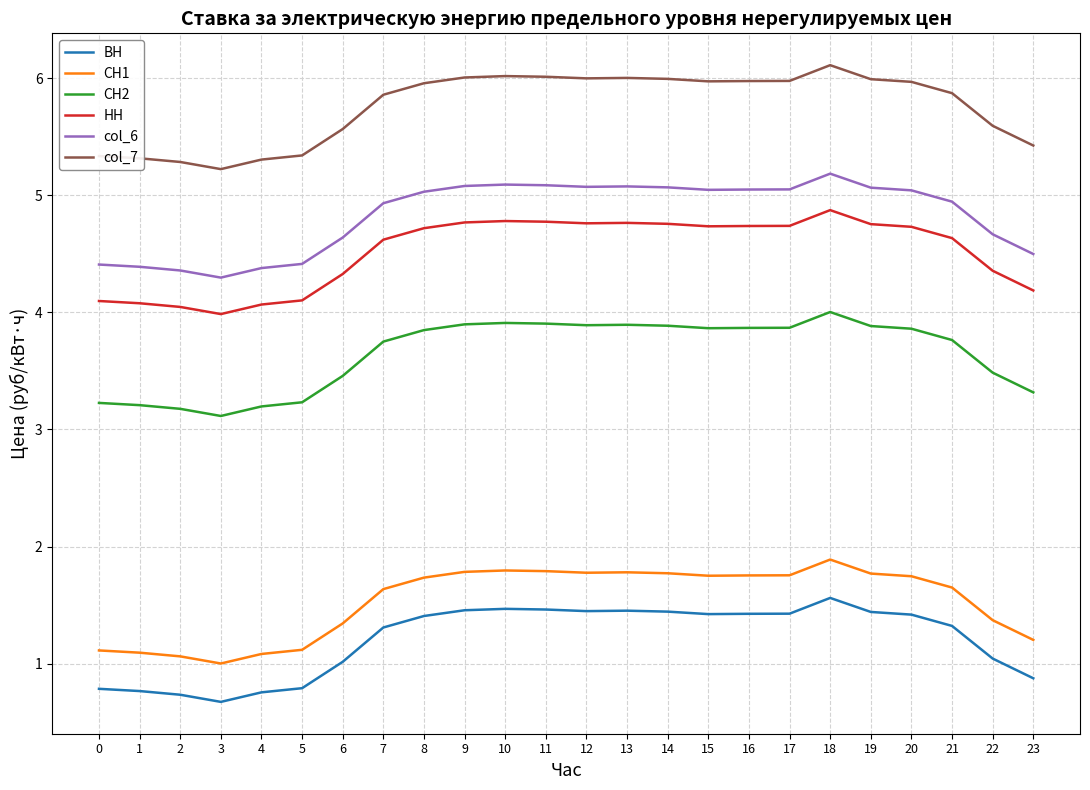

What is the spread (max minus min) of values at 14?

4.5